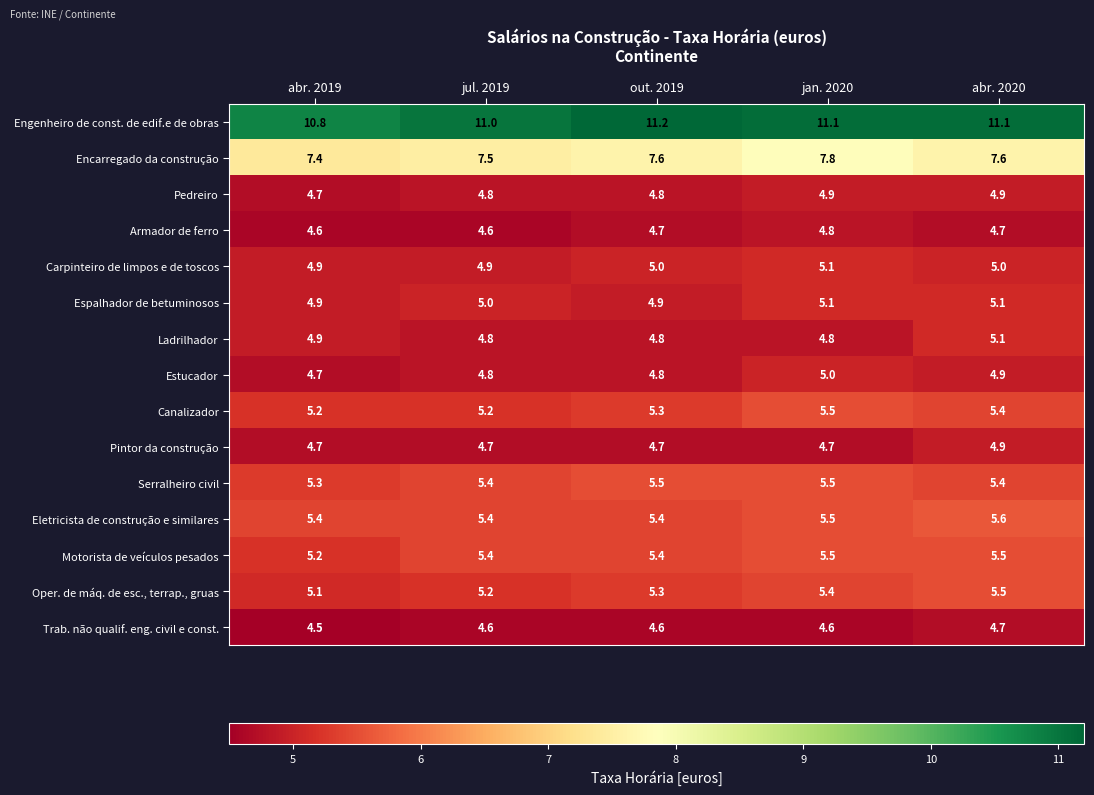

Which category has the lowest value across all series?

abr. 2019